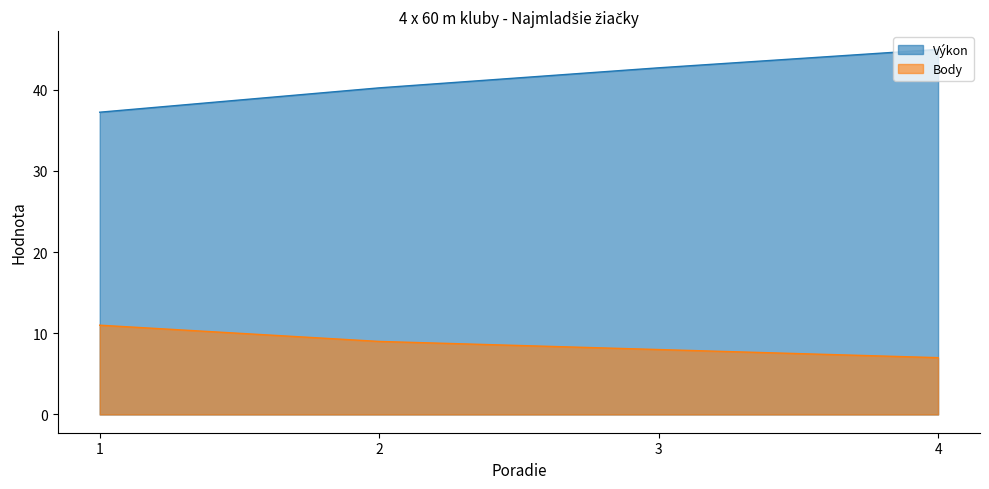

Which series has the largest range (max minus min)?

Výkon